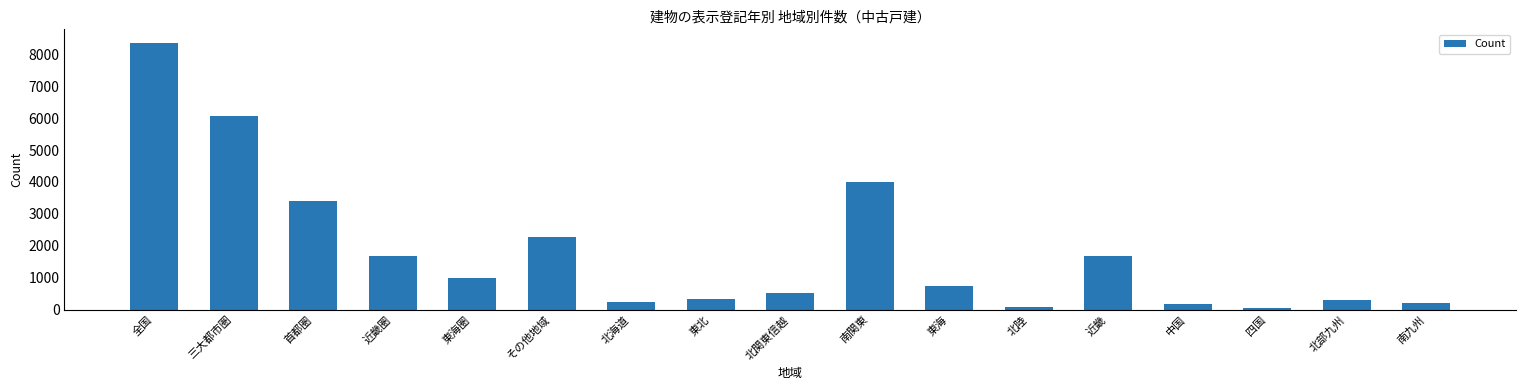

How many bars are there in total?

17